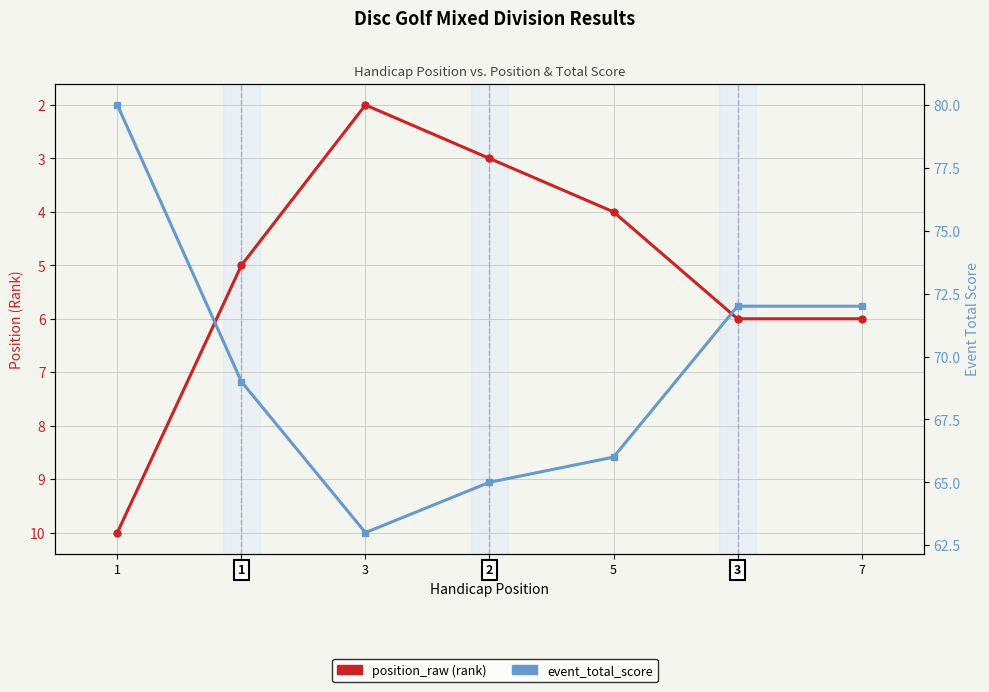

What is the approximate value of event_total_score at 1, to the nearest 10?

80